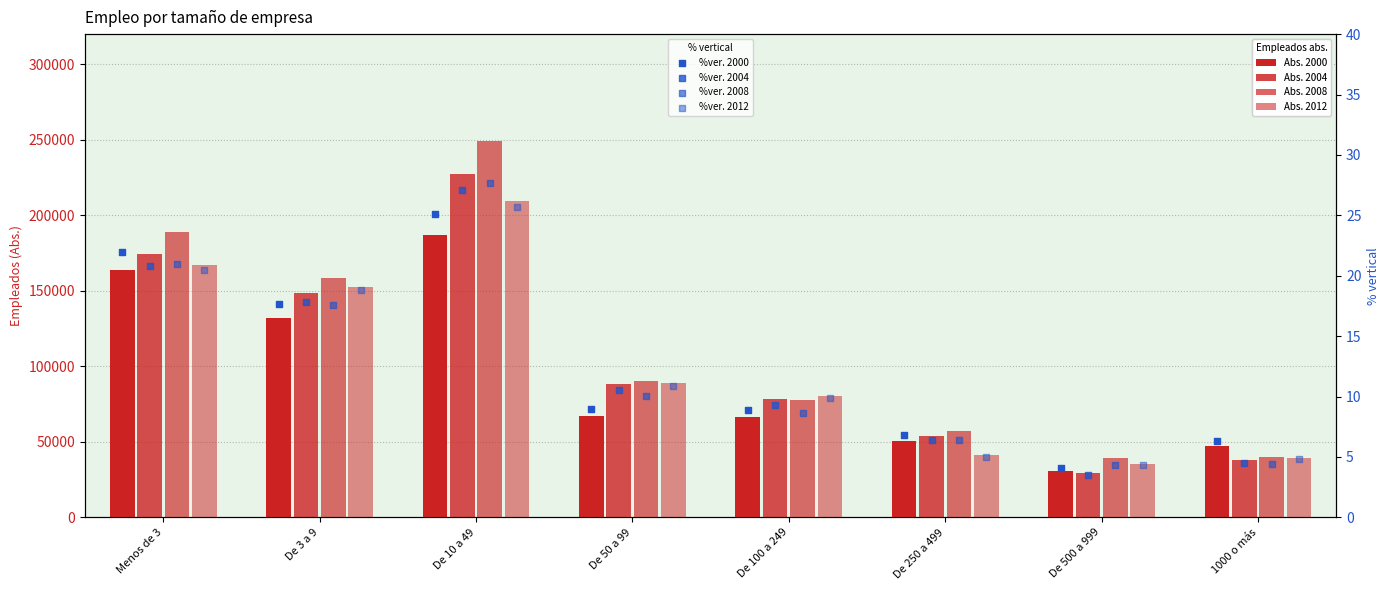

Is the value of 2008 (Abs.) at De 100 a 249 greater than the value of 2000 (Abs.) at De 50 a 99?

Yes